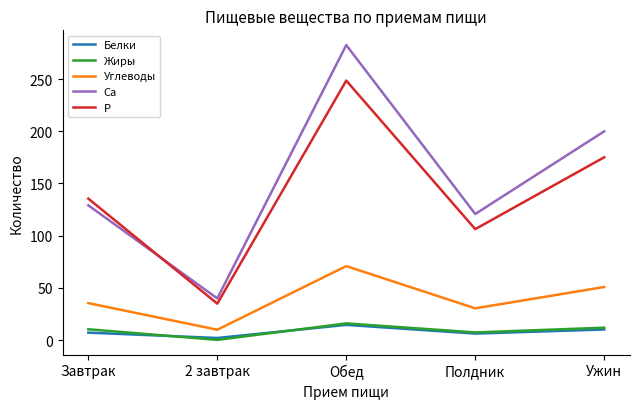

Between Завтрак and Полдник, which series saw the biggest shift?

P